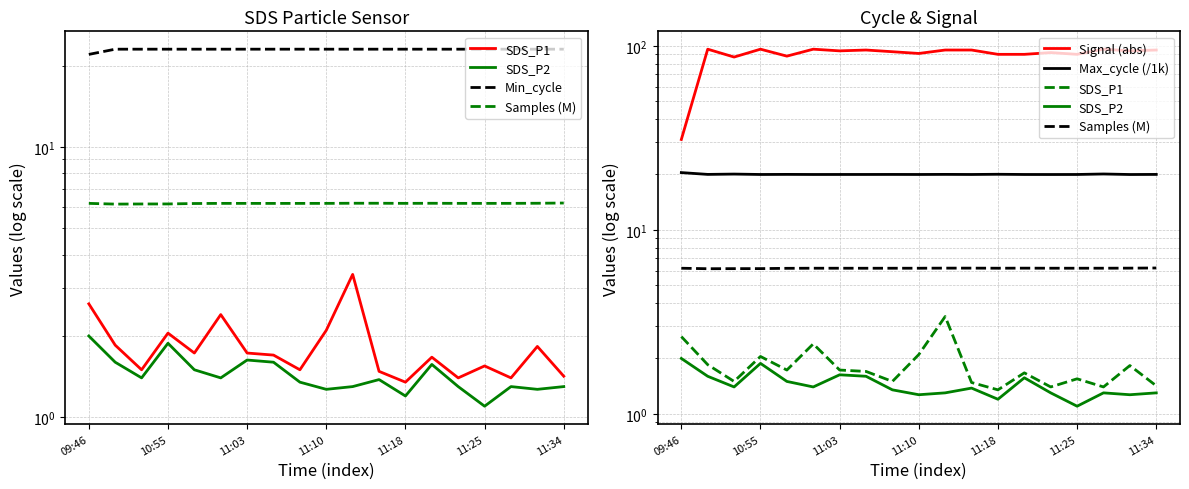

What is the smallest value displayed?

1.1